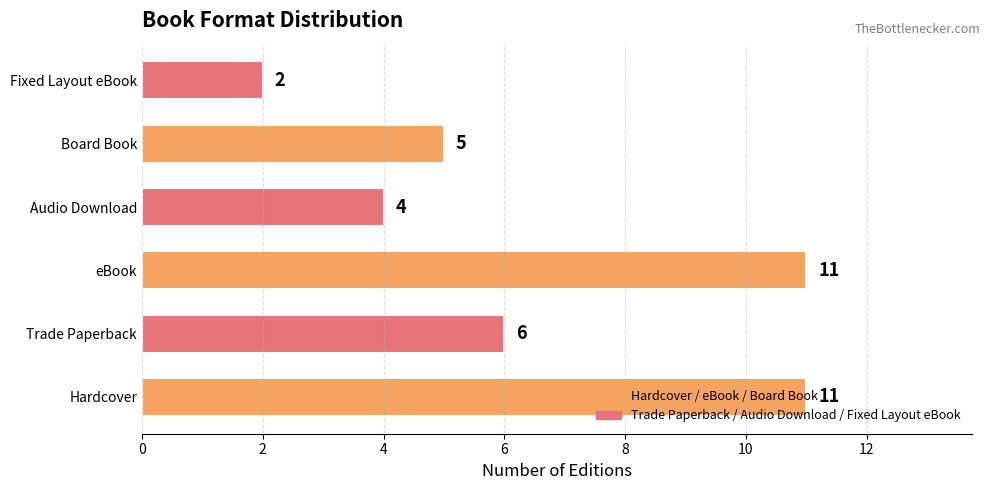

True or false: the data shows 11 at Audio Download.

False